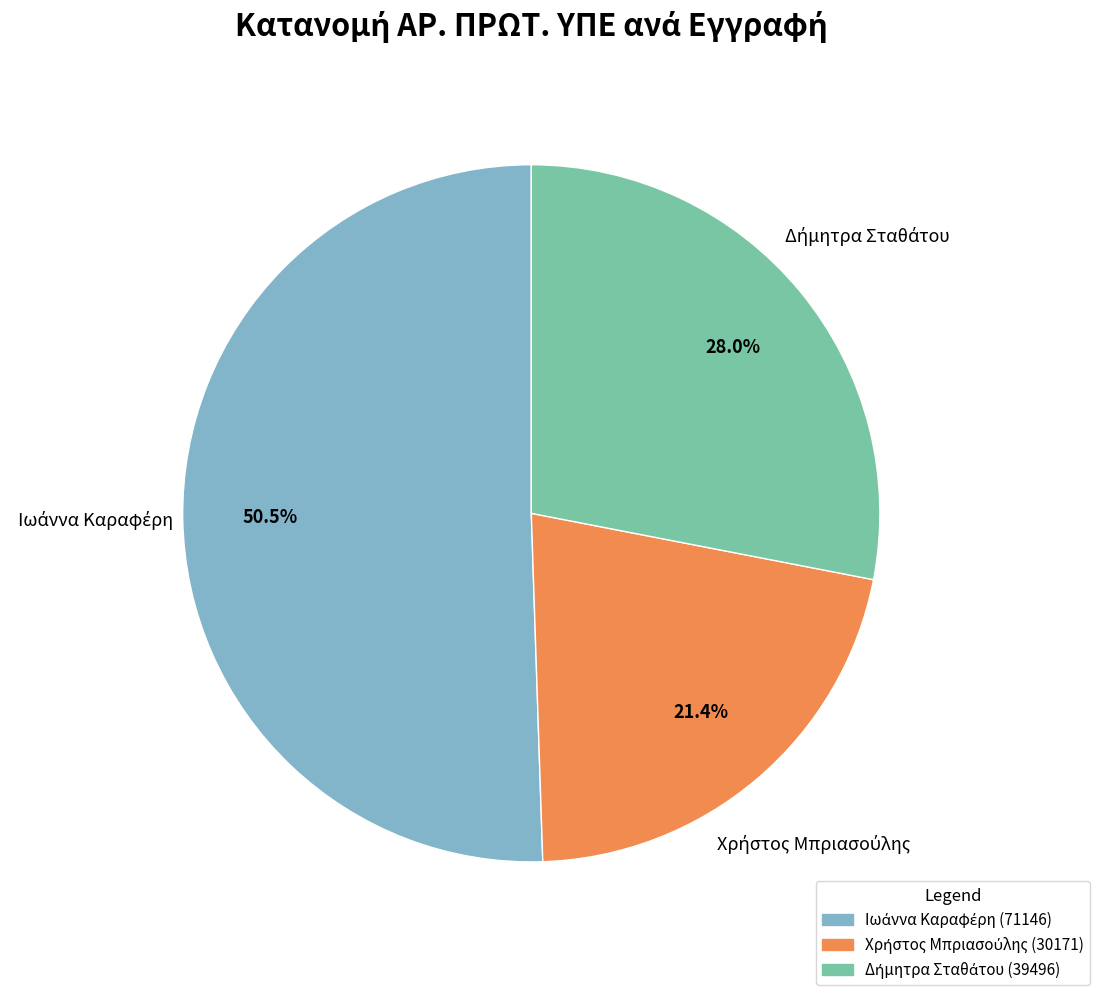

To the nearest percent, what is the average slice percentage?

33%